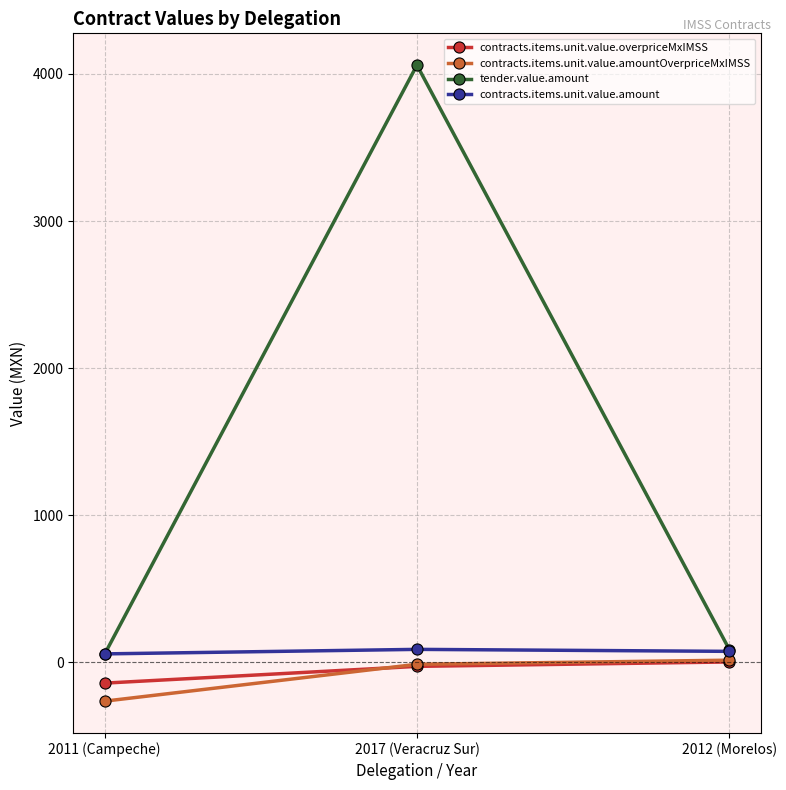

At which label does contracts.items.unit.value.overpriceMxIMSS first exceed -27?

2012 (Morelos)